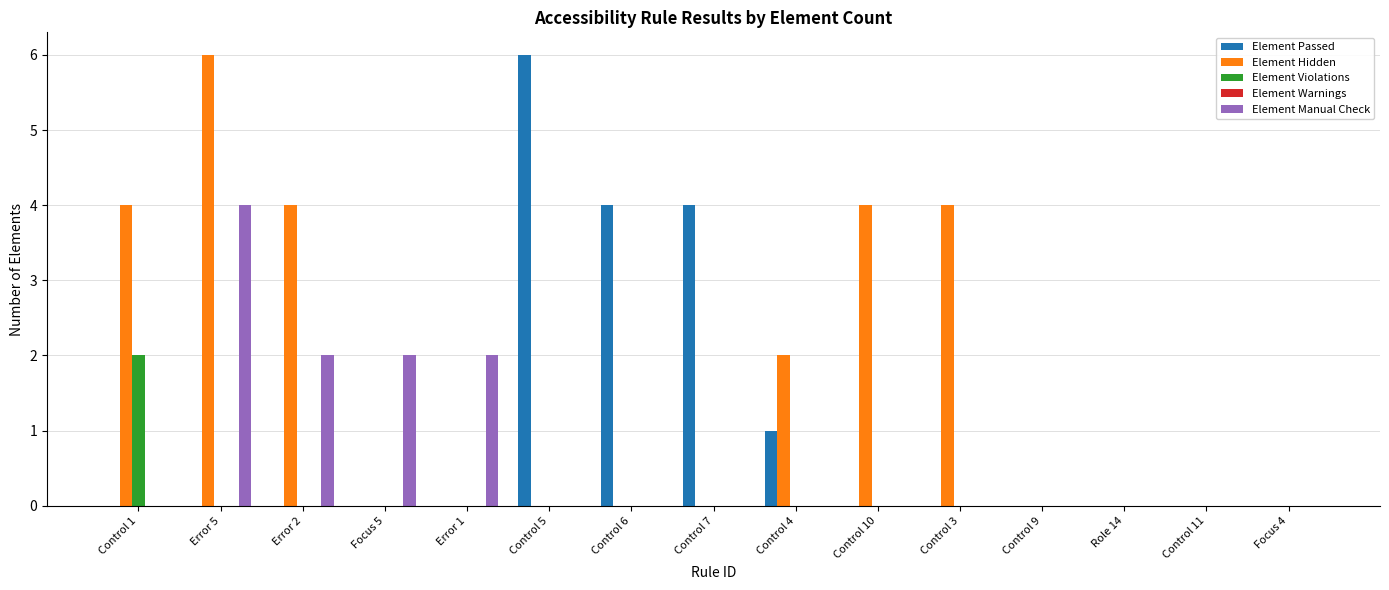

The Element Violations series shows 0 at Control 4. True or false?

True